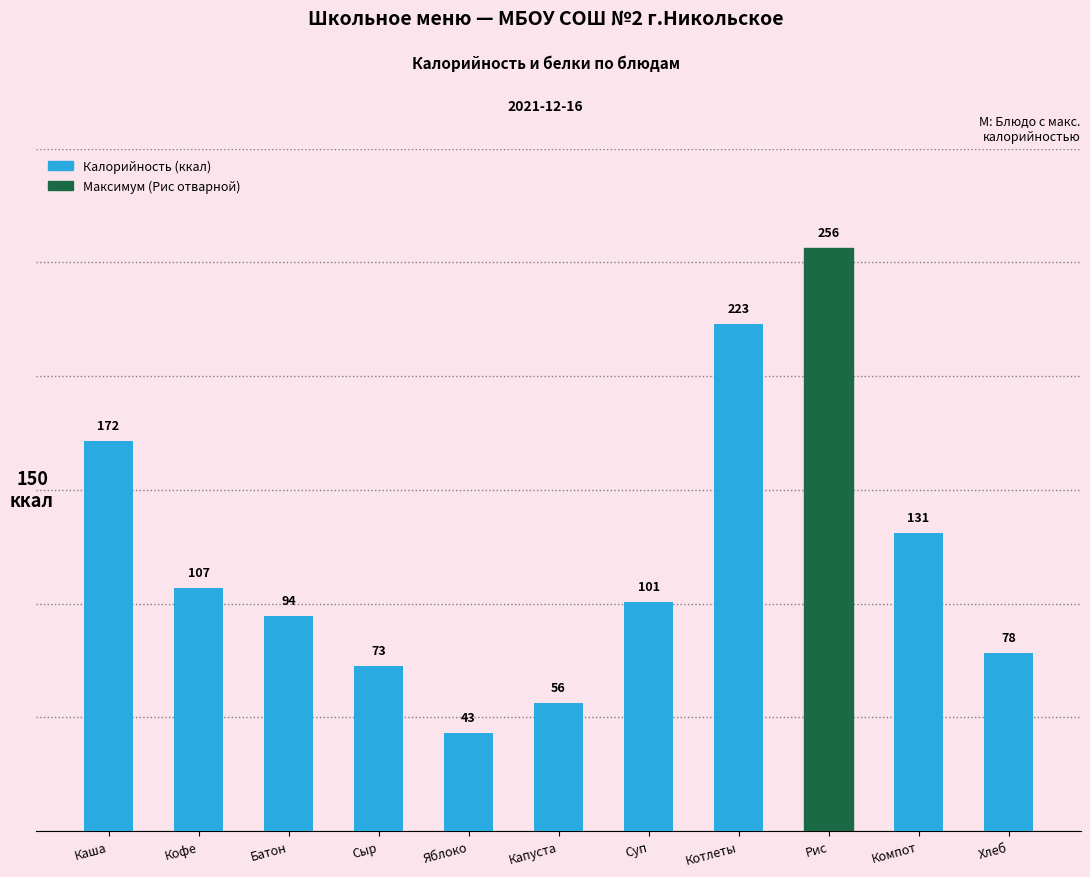

Is it true that the value at Капуста is 19.1?

False